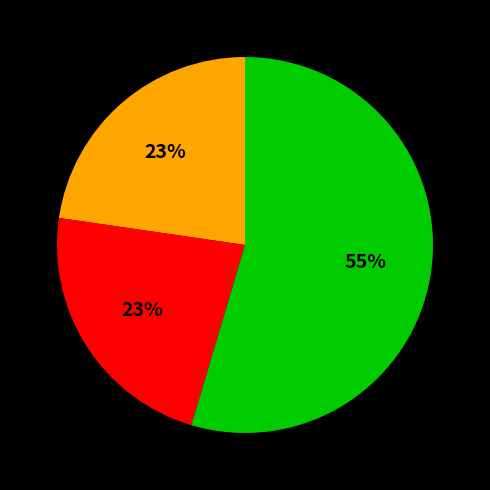

Is there any slice that represents more than half of the pie?

Yes